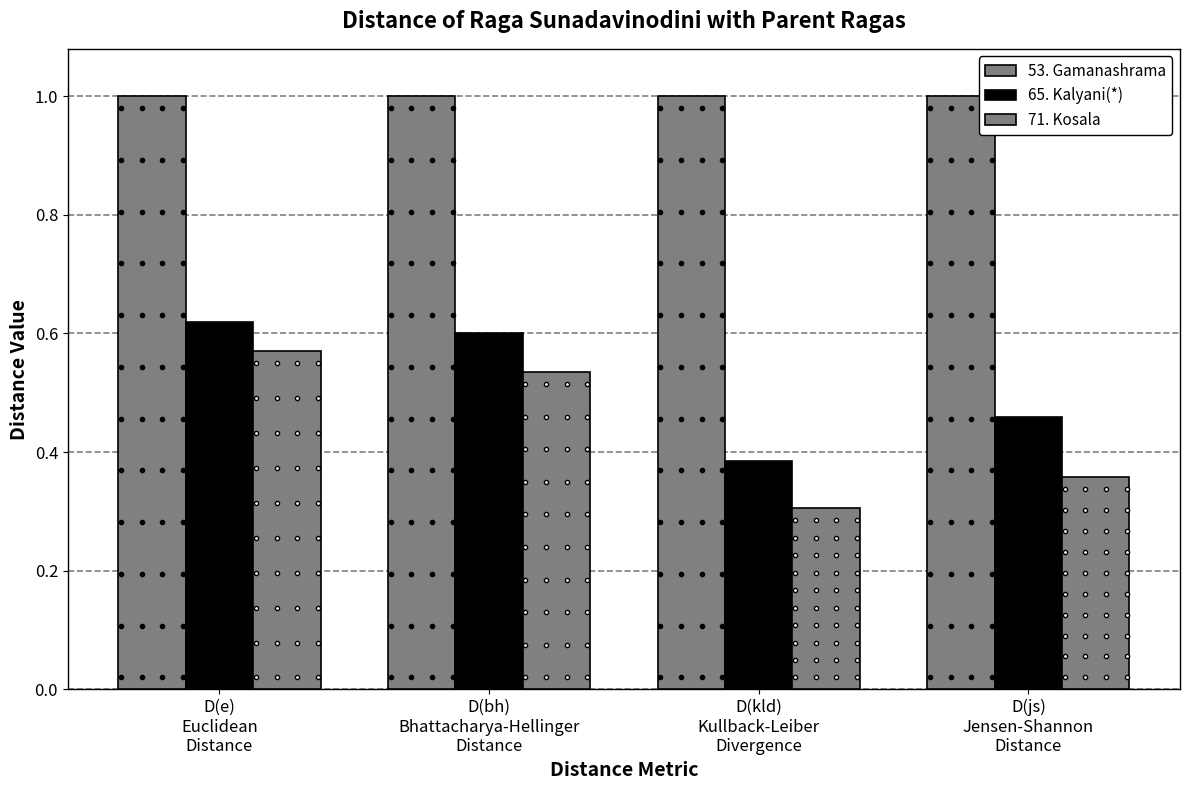

Reading left to right, what are all the values shown in this chart?

53. Gamanashrama: D(e)
Euclidean
Distance=1.0	D(bh)
Bhattacharya-Hellinger
Distance=1.0	D(kld)
Kullback-Leiber
Divergence=1.0	D(js)
Jensen-Shannon
Distance=1.0
65. Kalyani(*): D(e)
Euclidean
Distance=0.6	D(bh)
Bhattacharya-Hellinger
Distance=0.6	D(kld)
Kullback-Leiber
Divergence=0.4	D(js)
Jensen-Shannon
Distance=0.5
71. Kosala: D(e)
Euclidean
Distance=0.6	D(bh)
Bhattacharya-Hellinger
Distance=0.5	D(kld)
Kullback-Leiber
Divergence=0.3	D(js)
Jensen-Shannon
Distance=0.4